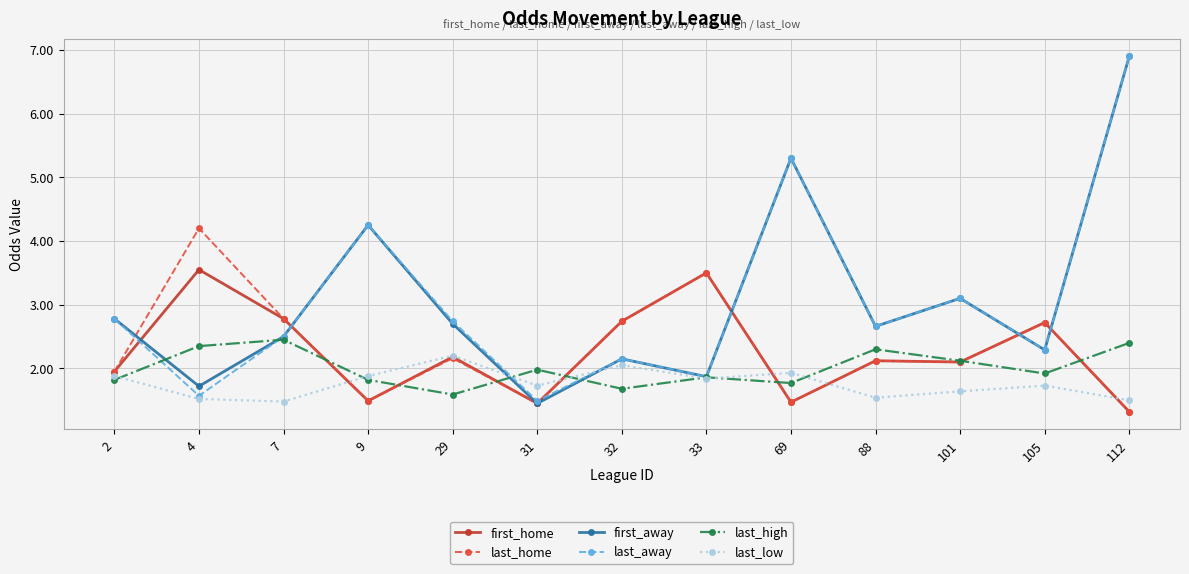

Does the chart display data point markers on the line(s)?

Yes